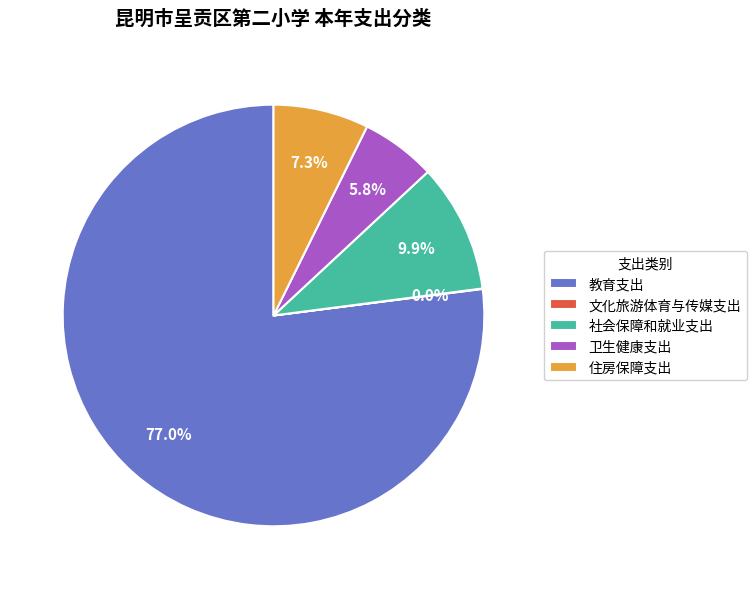

The 社会保障和就业支出 slice represents 2% of the pie. True or false?

False